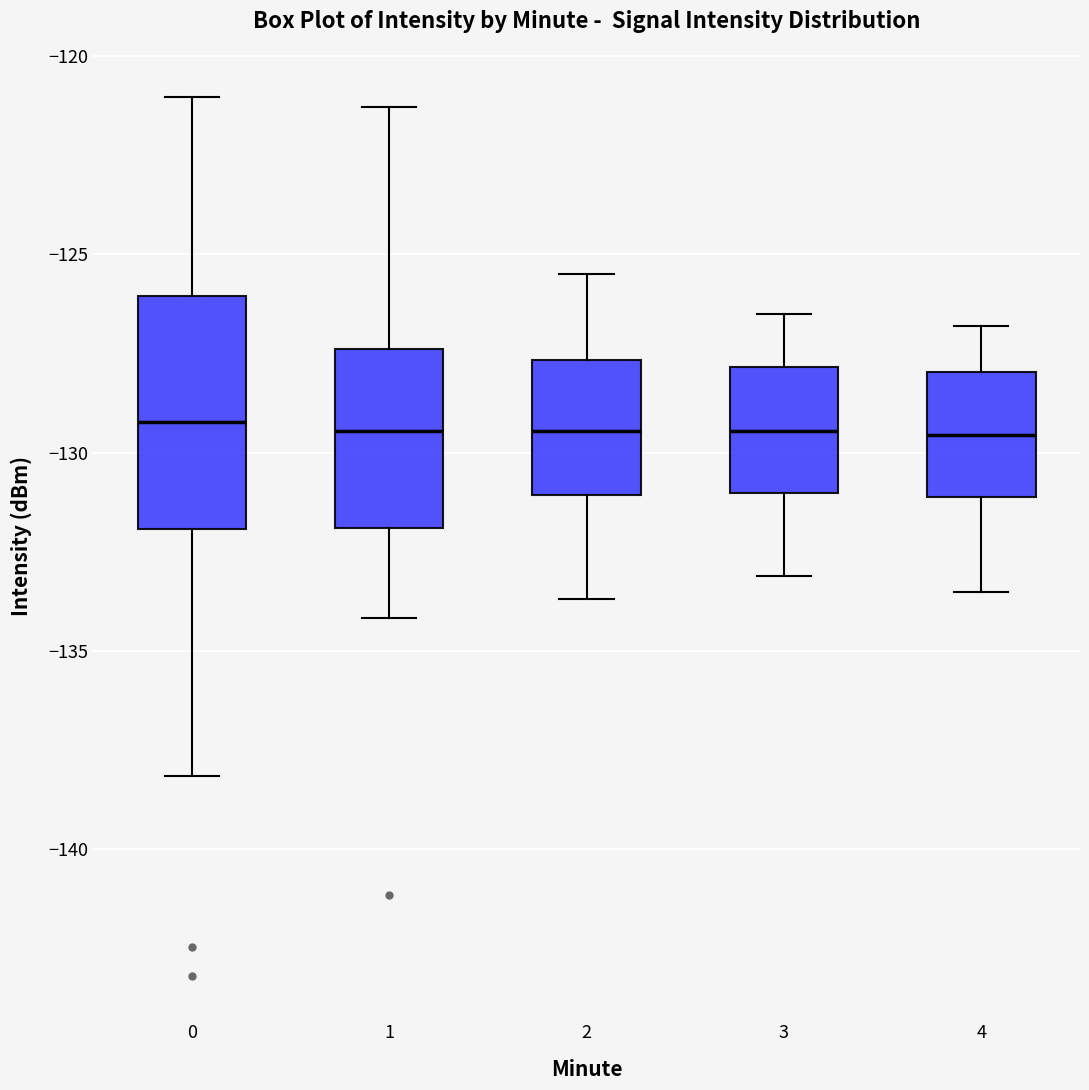

Reading left to right, transcribe this box plot: for each box, give where its median line is, the range the box spans, and where its two whiskers end, as read against the y-axis. The values are not printed on the chart, so give them approximately, as read against the axis.

0: median -129.0, box -132.0 to -126.0, whiskers -138.0 to -121.0
1: median -129.5, box -132.0 to -127.5, whiskers -134.0 to -121.5
2: median -129.5, box -131.0 to -127.5, whiskers -133.5 to -125.5
3: median -129.5, box -131.0 to -128.0, whiskers -133.0 to -126.5
4: median -129.5, box -131.0 to -128.0, whiskers -133.5 to -127.0